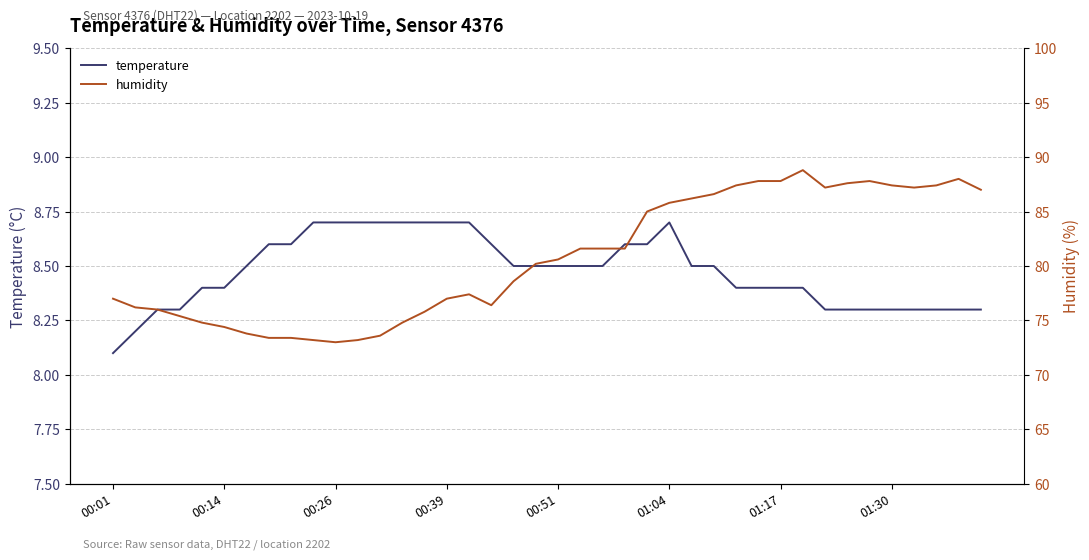

What is the minimum value shown in the chart?

8.1